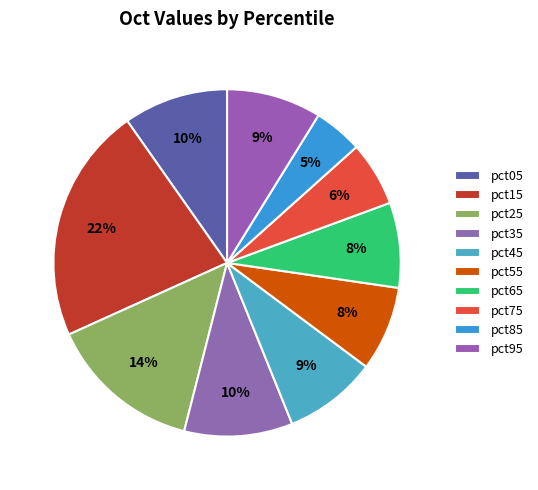

What portion of the pie excludes pct65?

92.1%